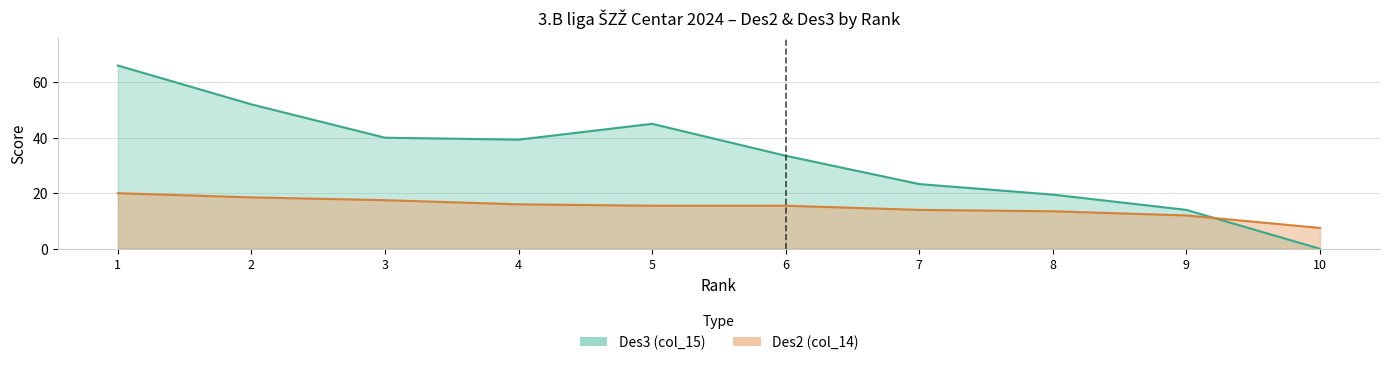

At which category does Des3 (col_15) reach its first local valley?

4